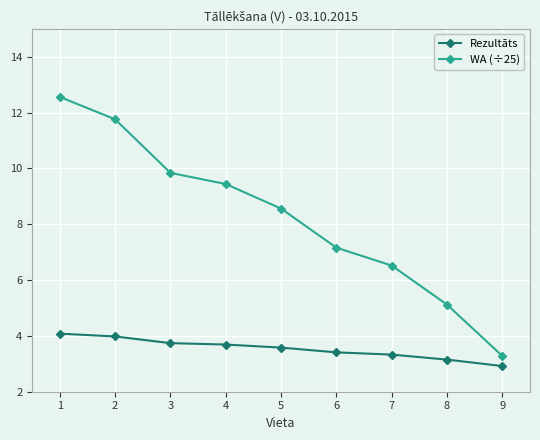

Which series changed the most between 4 and 6?

WA (÷25)